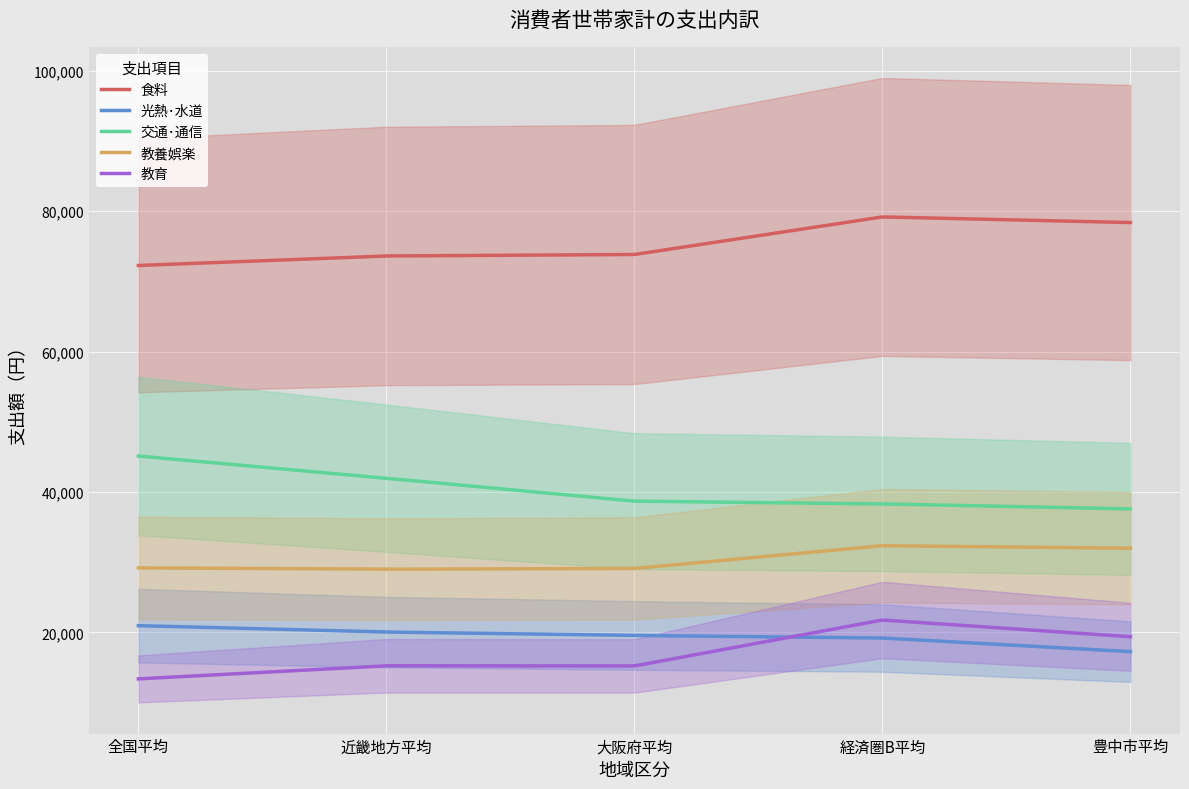

How many values in the 交通･通信 series are below 38706?

2